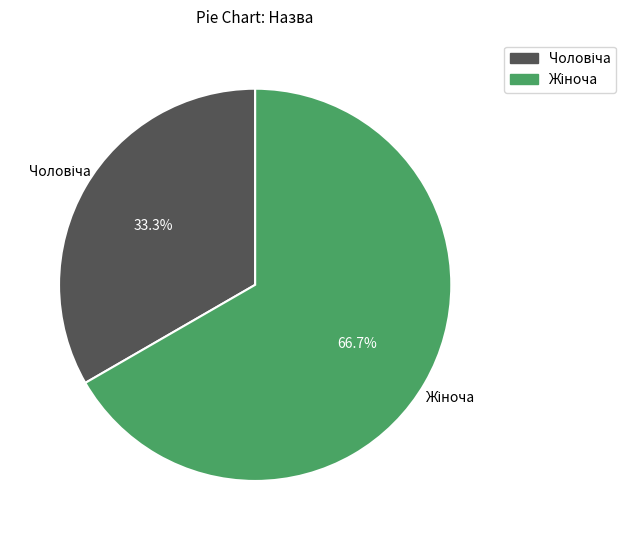

Does any single category account for the majority?

Yes